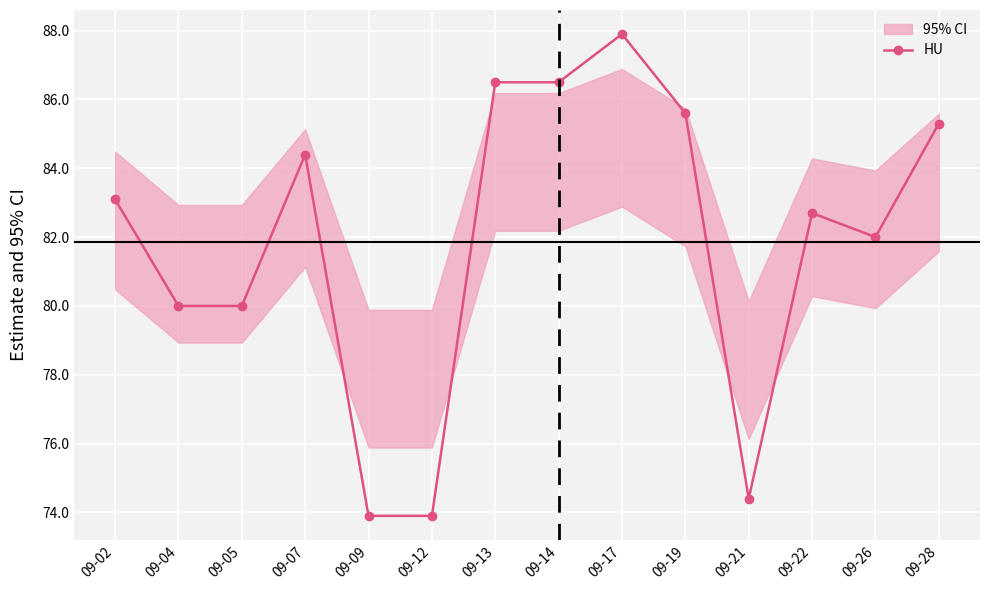

What is the difference between the values at 09-22 and 09-14?

3.8